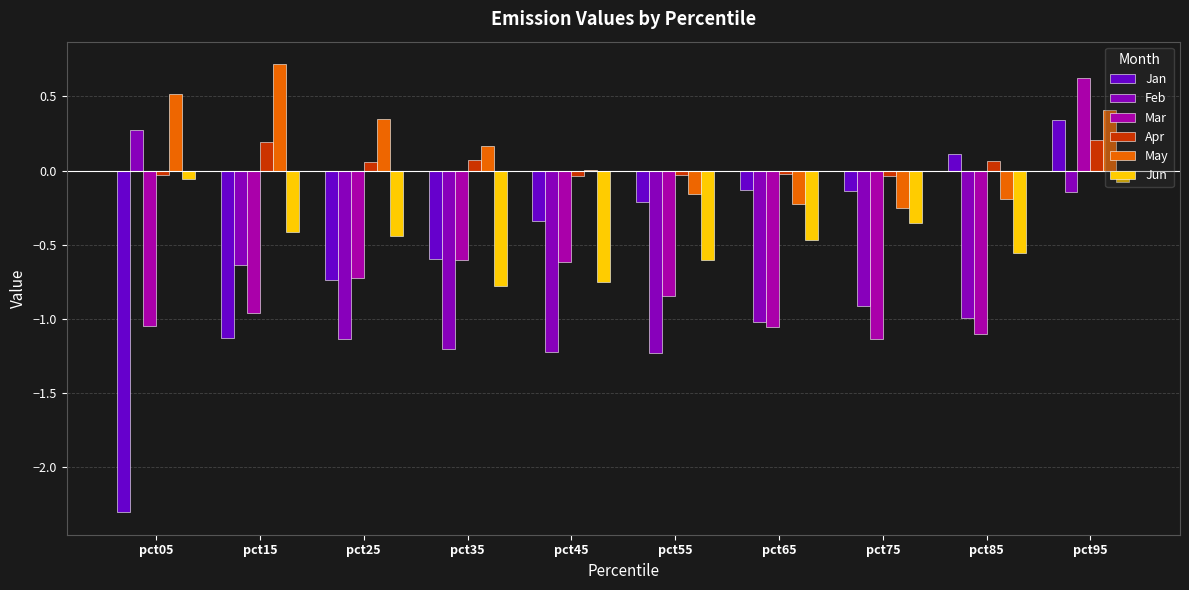

List the labels in order of Jan value, smallest first.

pct05, pct15, pct25, pct35, pct45, pct55, pct75, pct65, pct85, pct95